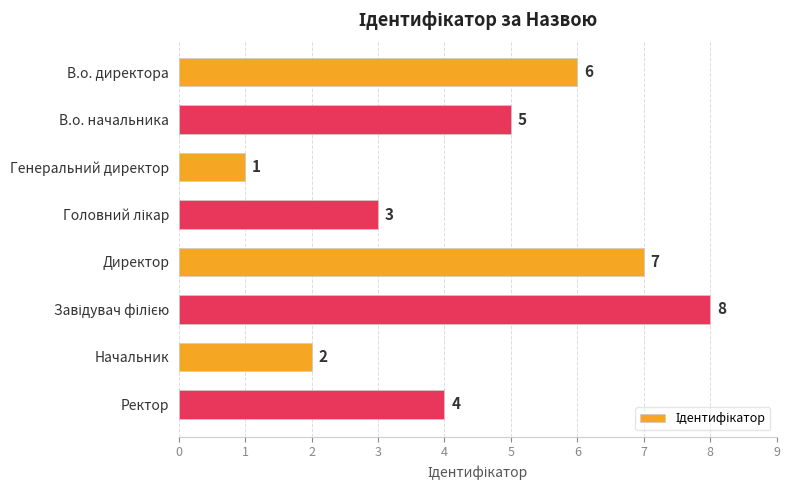

How many values are between 3 and 7?

5